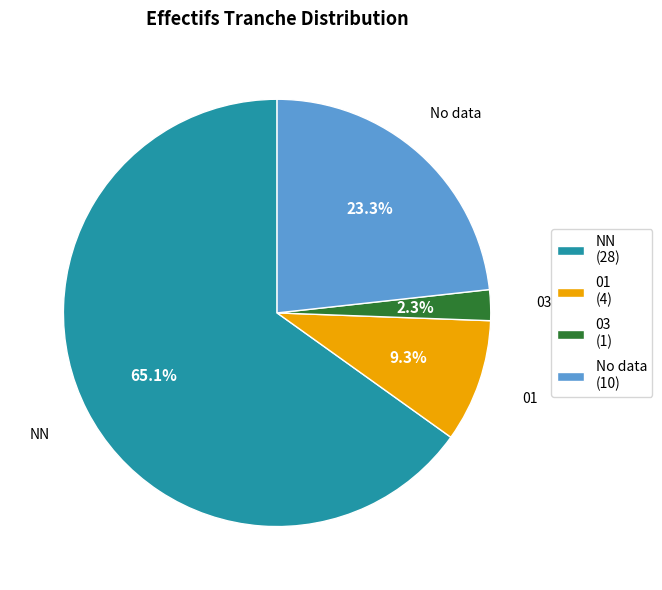

Rank the categories by value from highest to lowest.

NN, No data, 01, 03